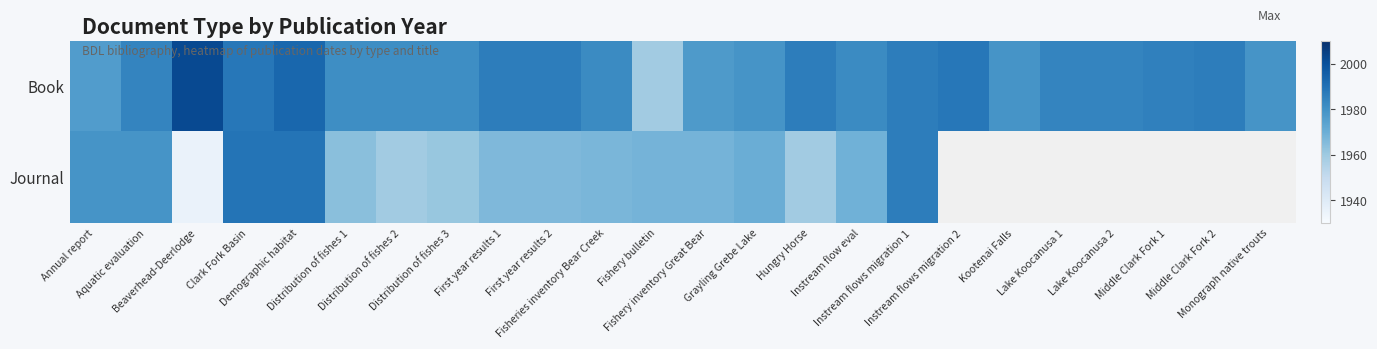

Which series has the largest range (max minus min)?

Journal